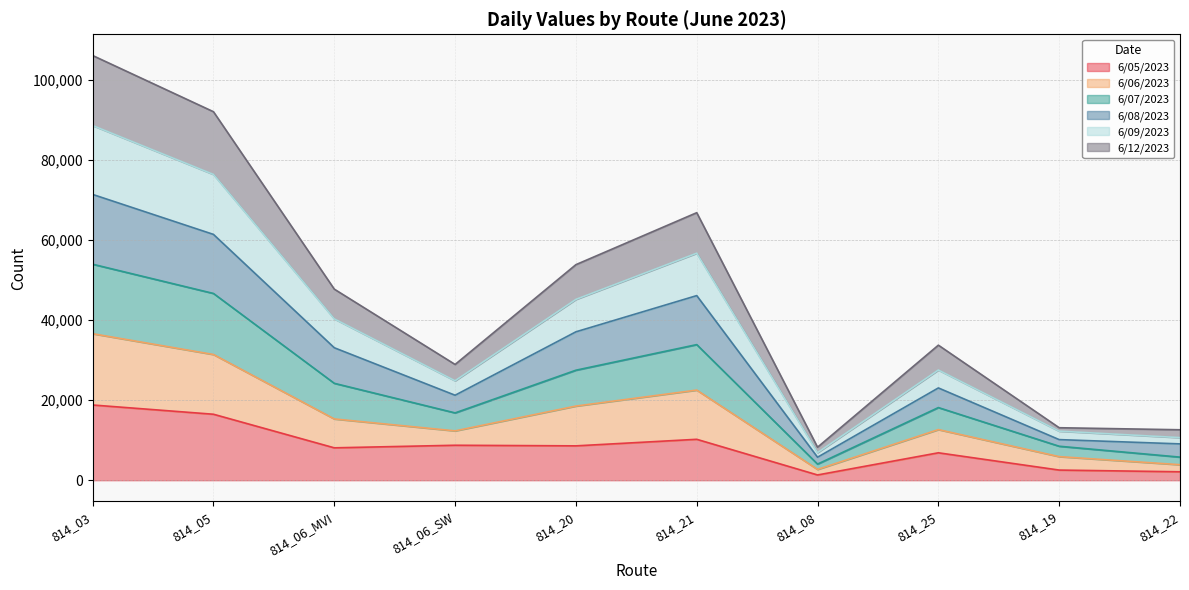

At which category is the sum across all series the highest?

814_03